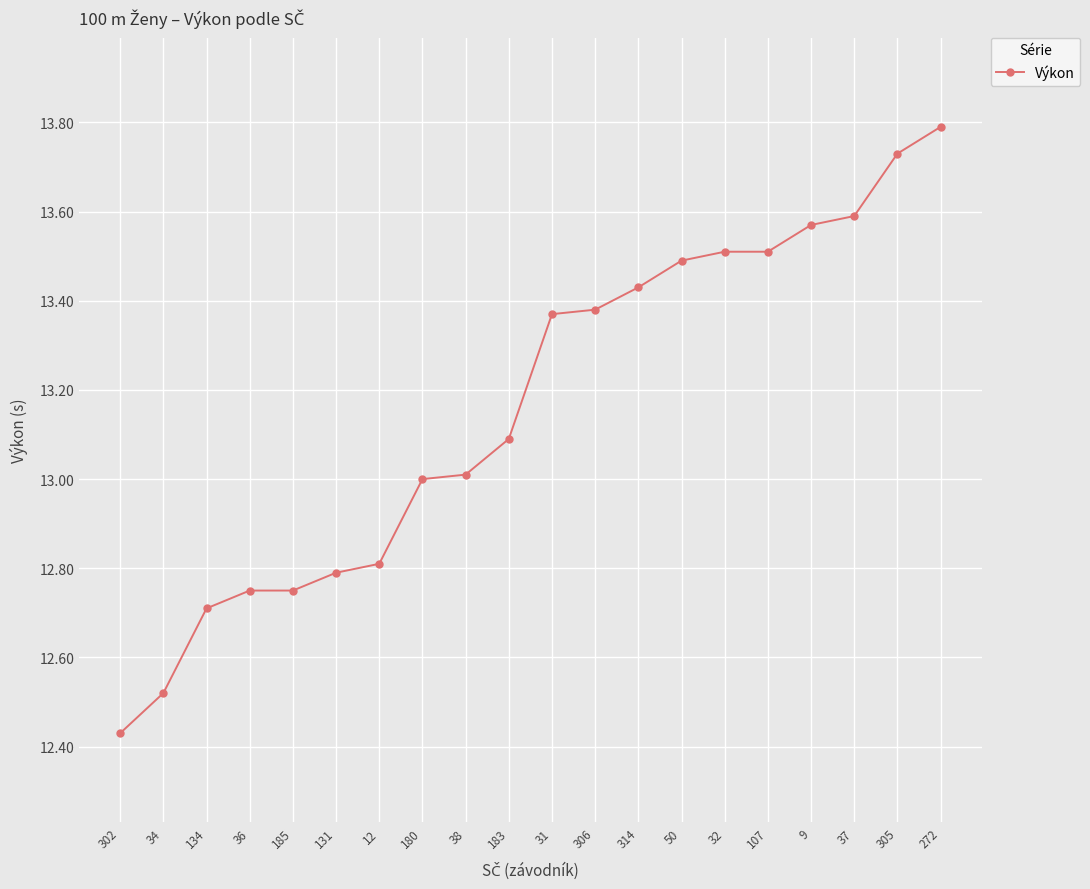

What position from the right is 272?

1